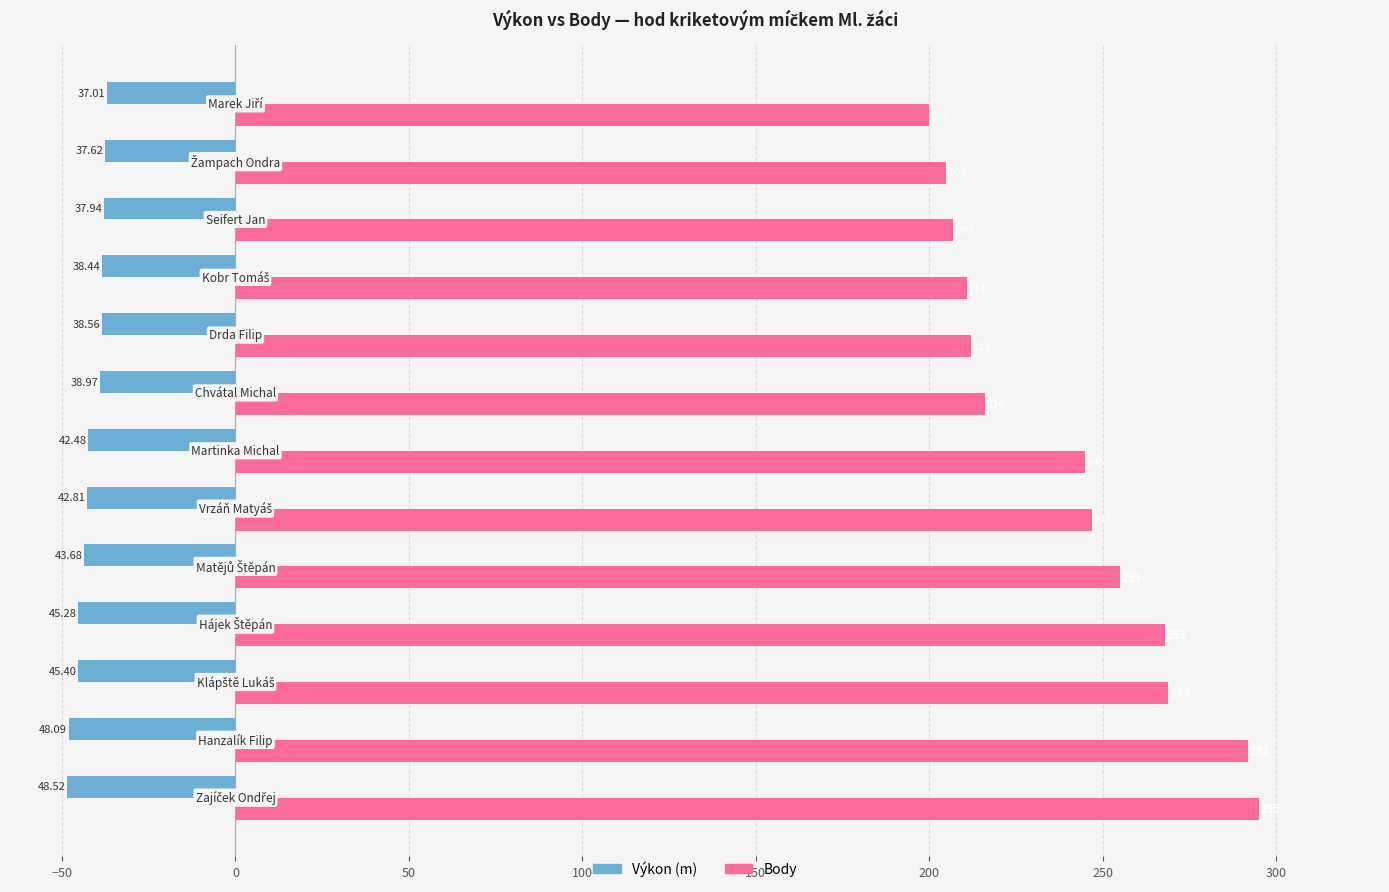

How many distinct data groups are displayed?

2